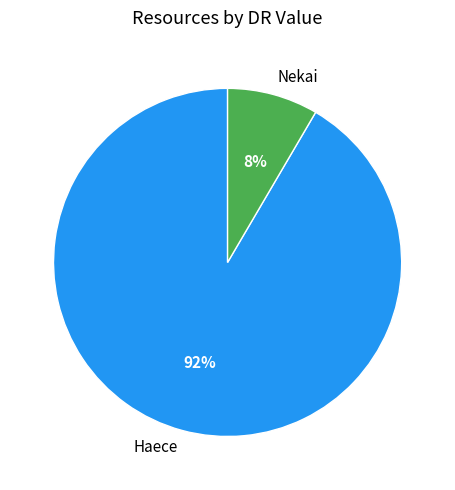

What is the majority slice?

Haece